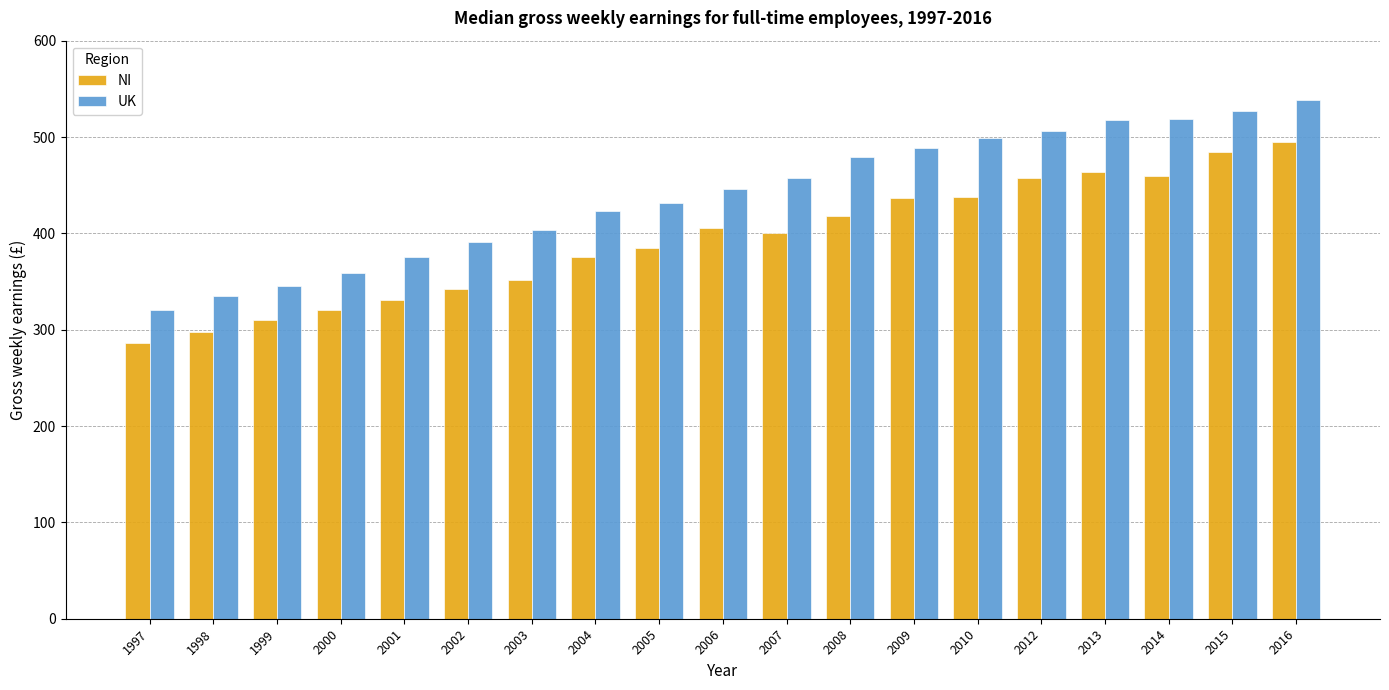

How many categories are shown in the chart?

19